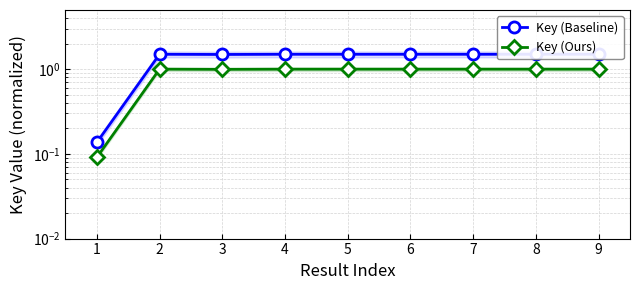

At which category does Key (Ours) reach its first local valley?

3